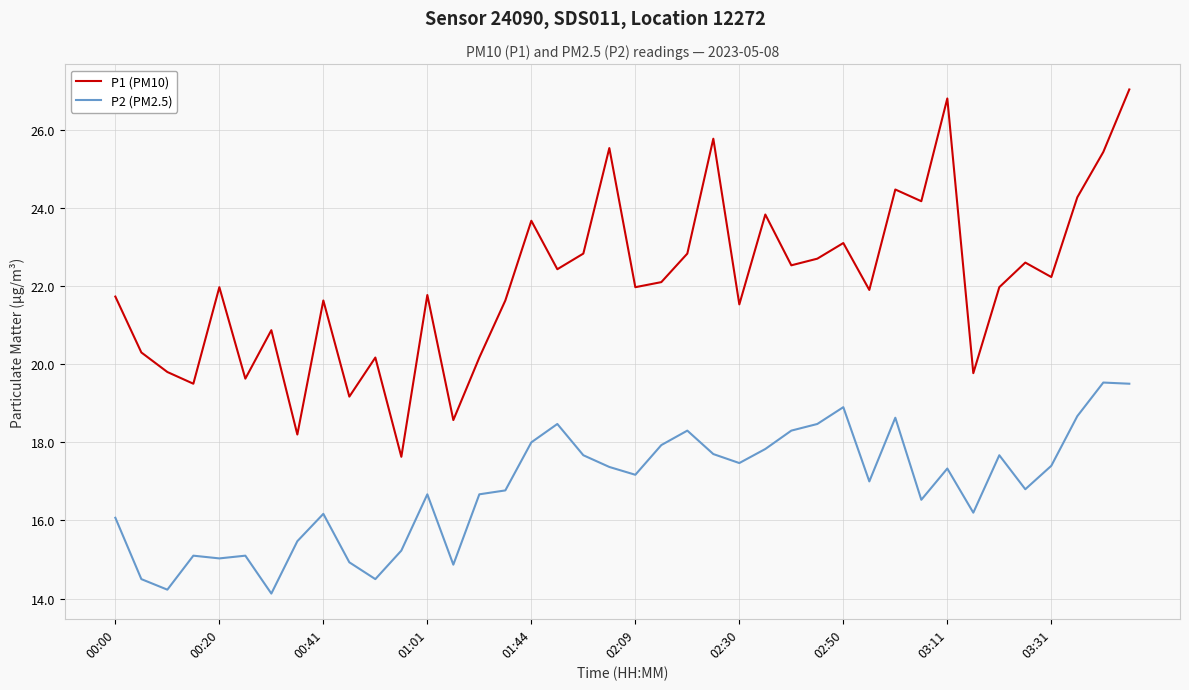

True or false: P1 (PM10) and P2 (PM2.5) intersect in this chart.

False